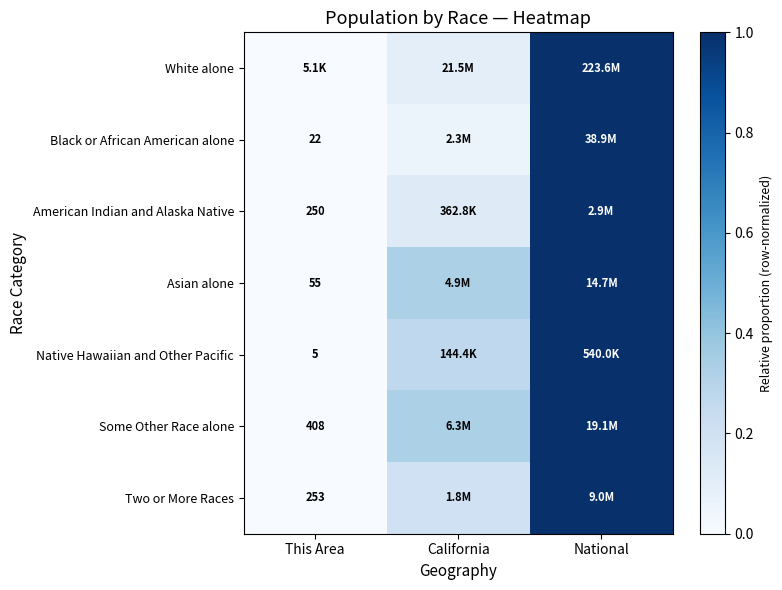

Is the value of Asian alone at This Area greater than the value of Native Hawaiian and Other Pacific at This Area?

Yes